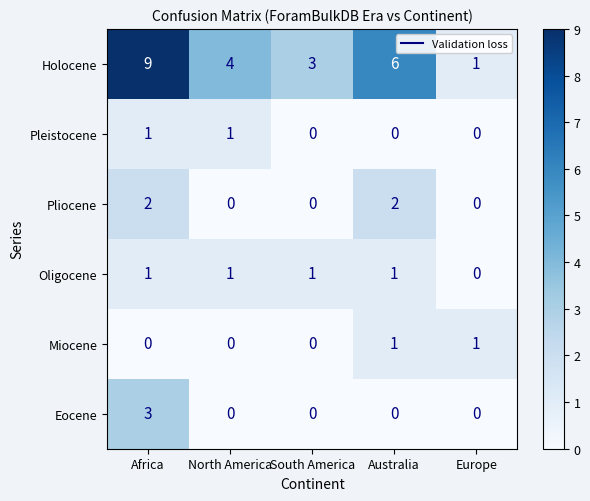

What is the approximate value of Holocene at Australia?

6